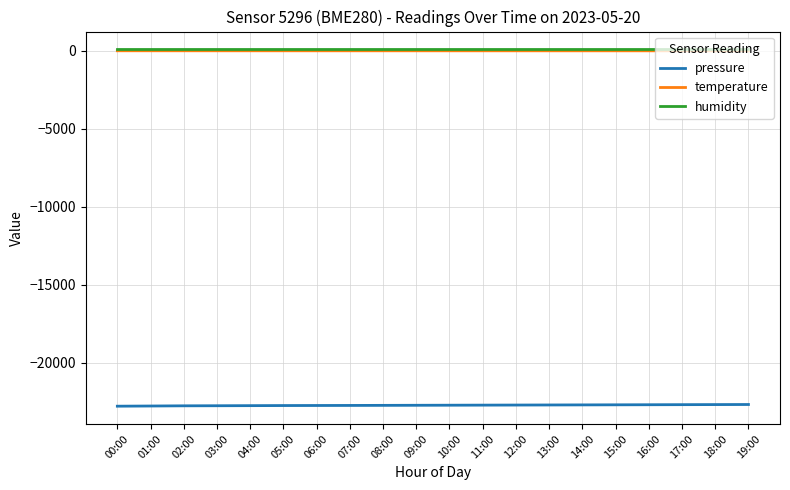

True or false: humidity has a value of 100.0 at 06:00.

True